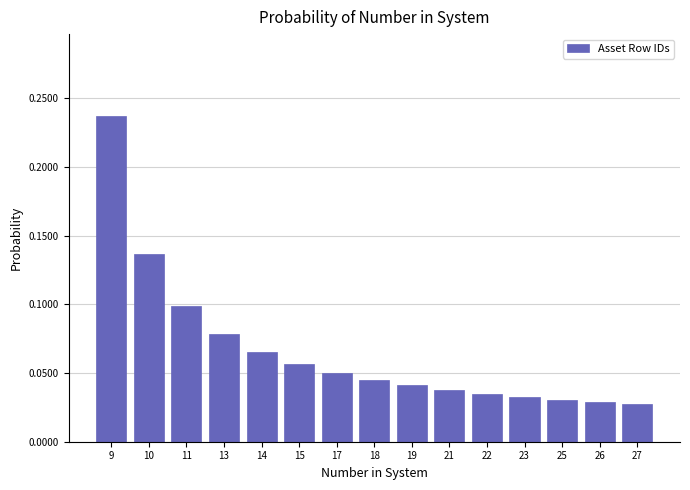

Which category has the highest value across all series?

9